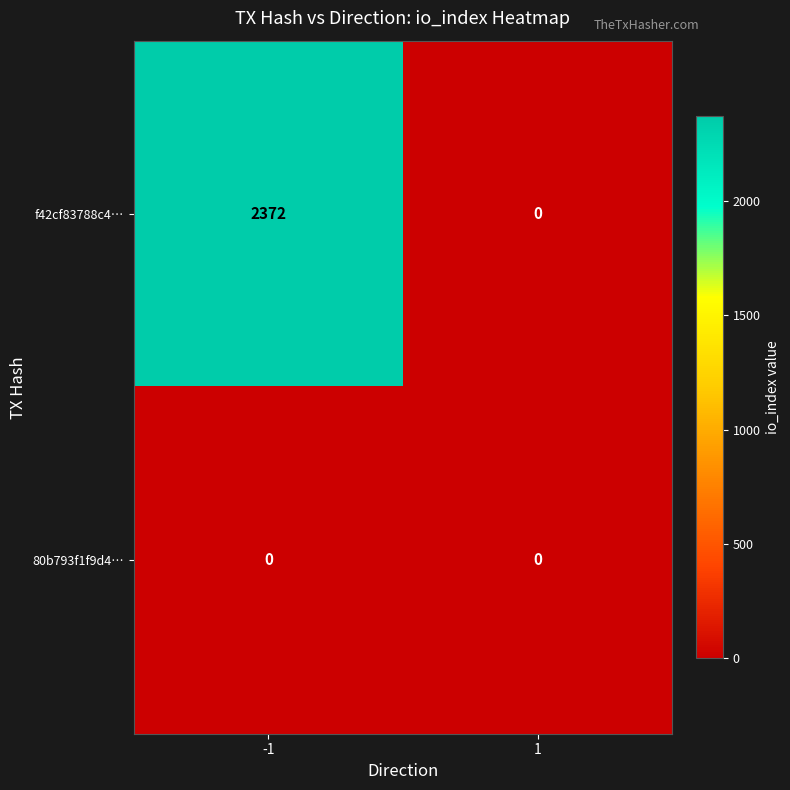

List the series in order of their overall mean, highest first.

f42cf83788c4…, 80b793f1f9d4…